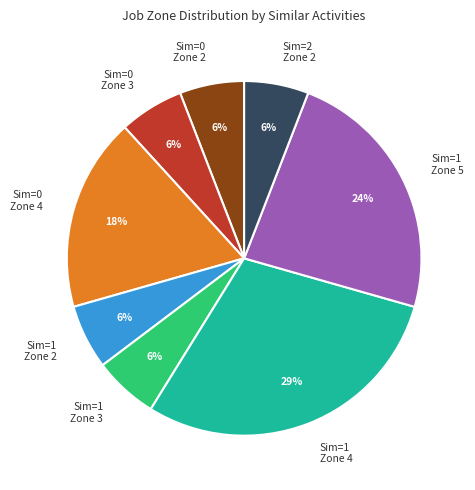

To the nearest percent, what is the average slice percentage?

12%